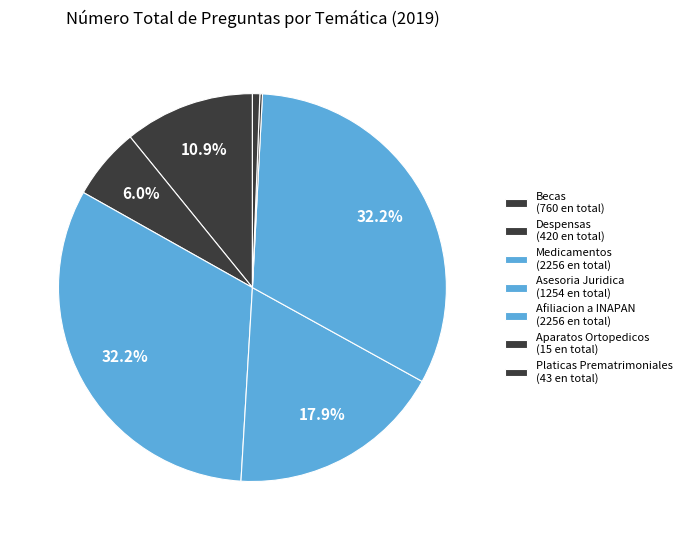

Which category has the biggest portion of the pie?

Medicamentos